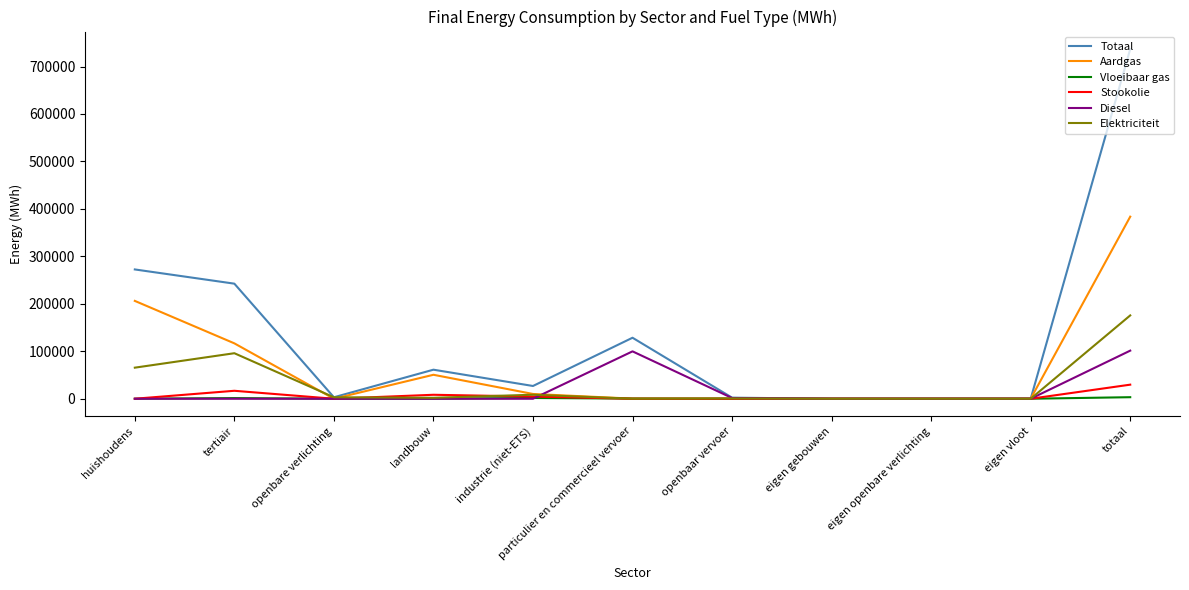

What is the spread (max minus min) of values at landbouw?

61205.0